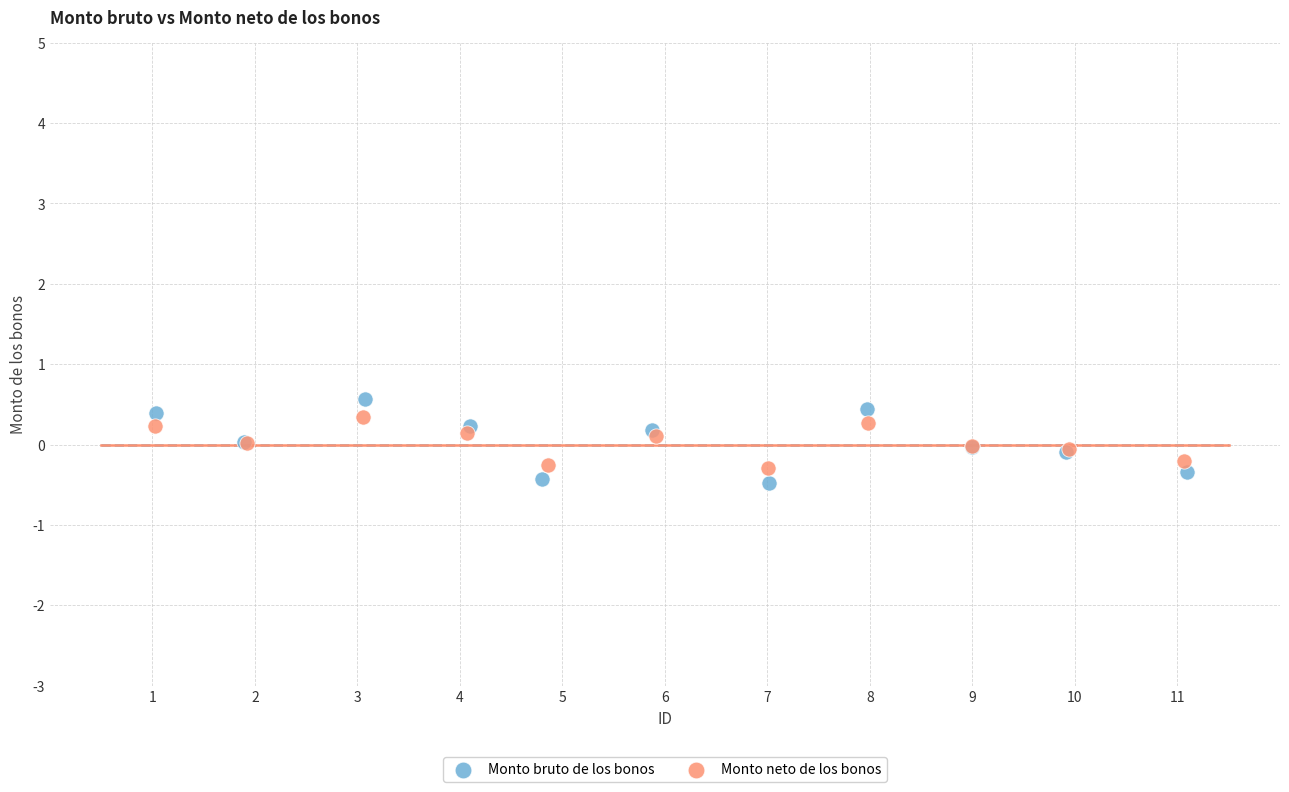

Which series has the largest Y range (max minus min)?

Monto bruto de los bonos